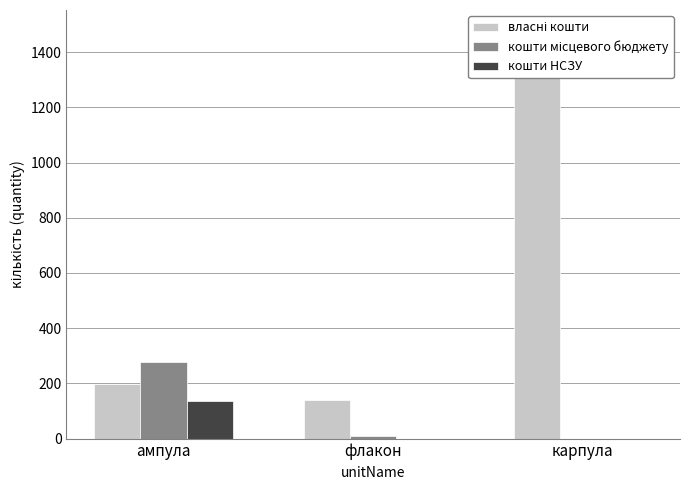

Reading left to right, what are all the values shown in this chart?

власні кошти: ампула=196	флакон=139	карпула=1350
кошти місцевого бюджету: ампула=277	флакон=11	карпула=0
кошти НСЗУ: ампула=136	флакон=0	карпула=0